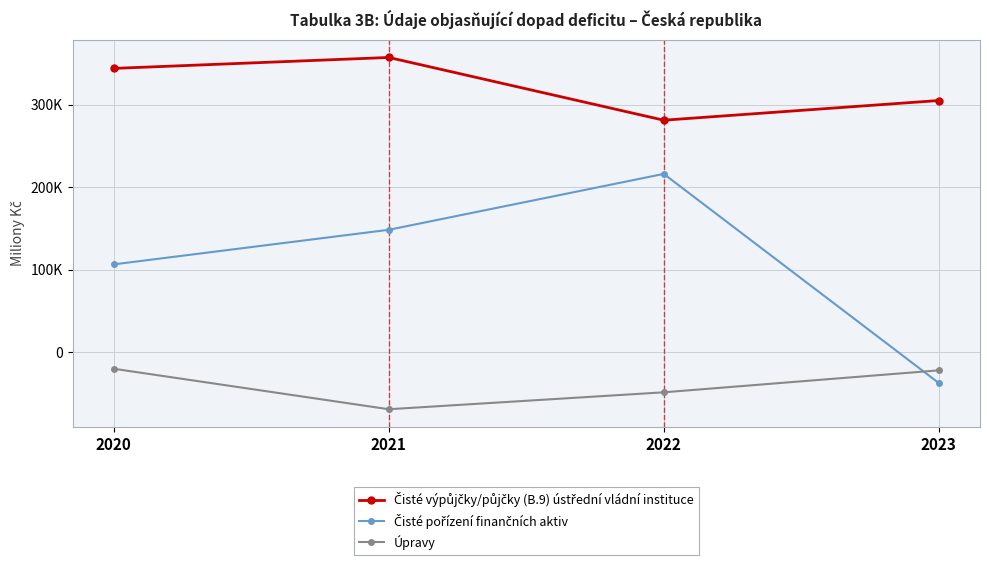

At 2021, list the series in order from smallest to largest.

Úpravy, Čisté pořízení finančních aktiv, Čisté výpůjčky/půjčky (B.9) ústřední vládní instituce